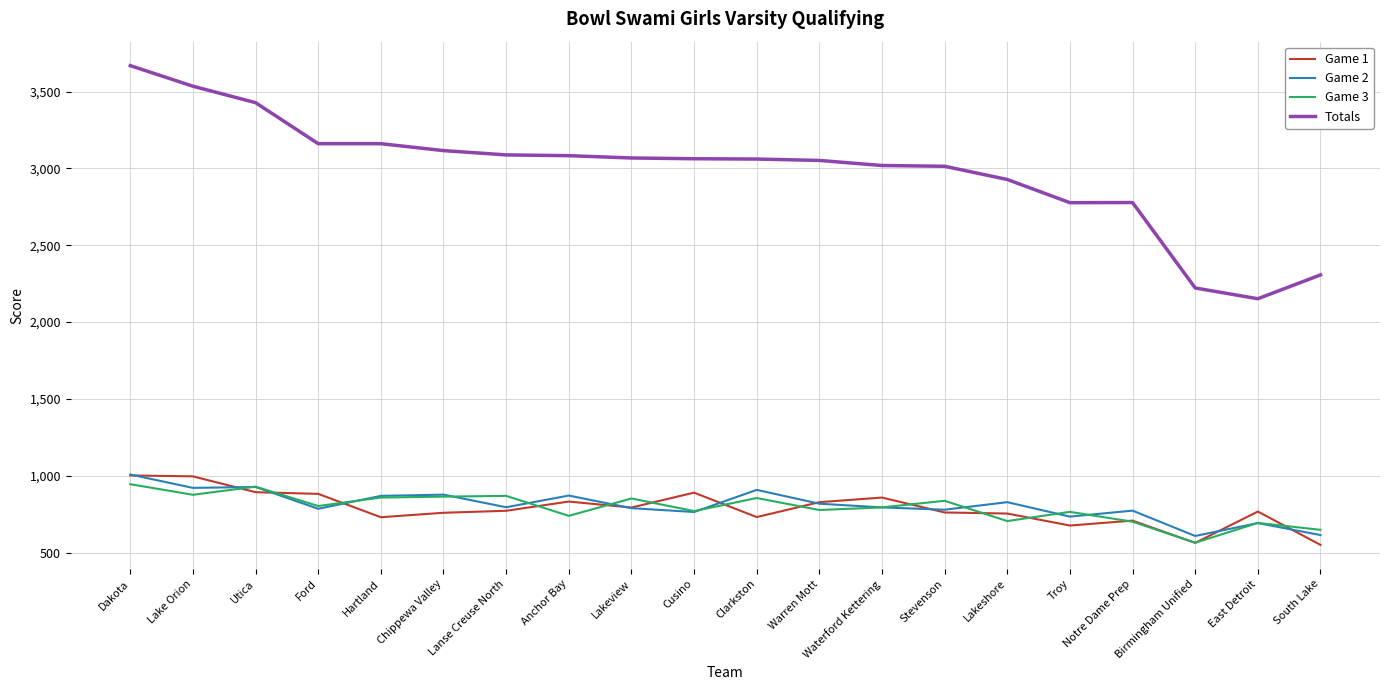

The Game 1 series shows 550 at South Lake. True or false?

True